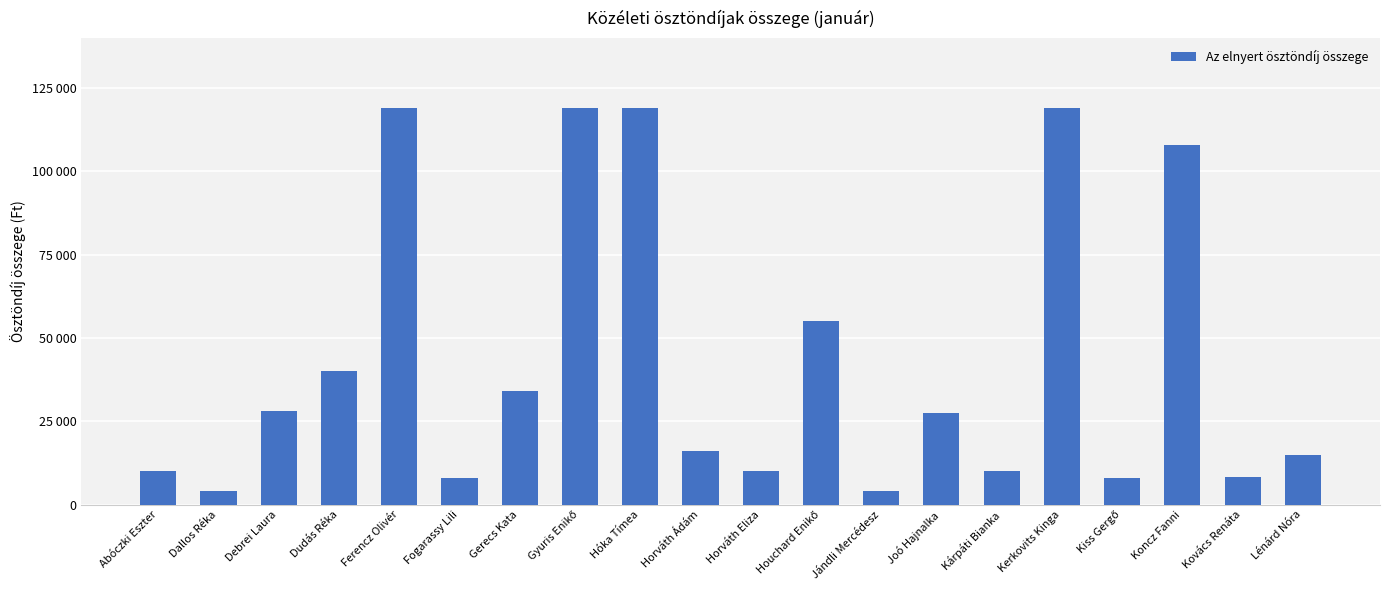

Reading left to right, transcribe all the data shown in this chart.

Abóczki Eszter=10000	Dallos Réka=4000	Debrei Laura=28000	Dudás Réka=40000	Ferencz Olivér=119000	Fogarassy Lili=8000	Gerecs Kata=34000	Gyuris Enikő=119000	Hóka Tímea=119000	Horváth Ádám=16000	Horváth Eliza=10000	Houchard Enikő=55000	Jándli Mercédesz=4000	Joó Hajnalka=27400	Kárpáti Bianka=10000	Kerkovits Kinga=119000	Kiss Gergő=8000	Koncz Fanni=108000	Kovács Renáta=8200	Lénárd Nóra=15000